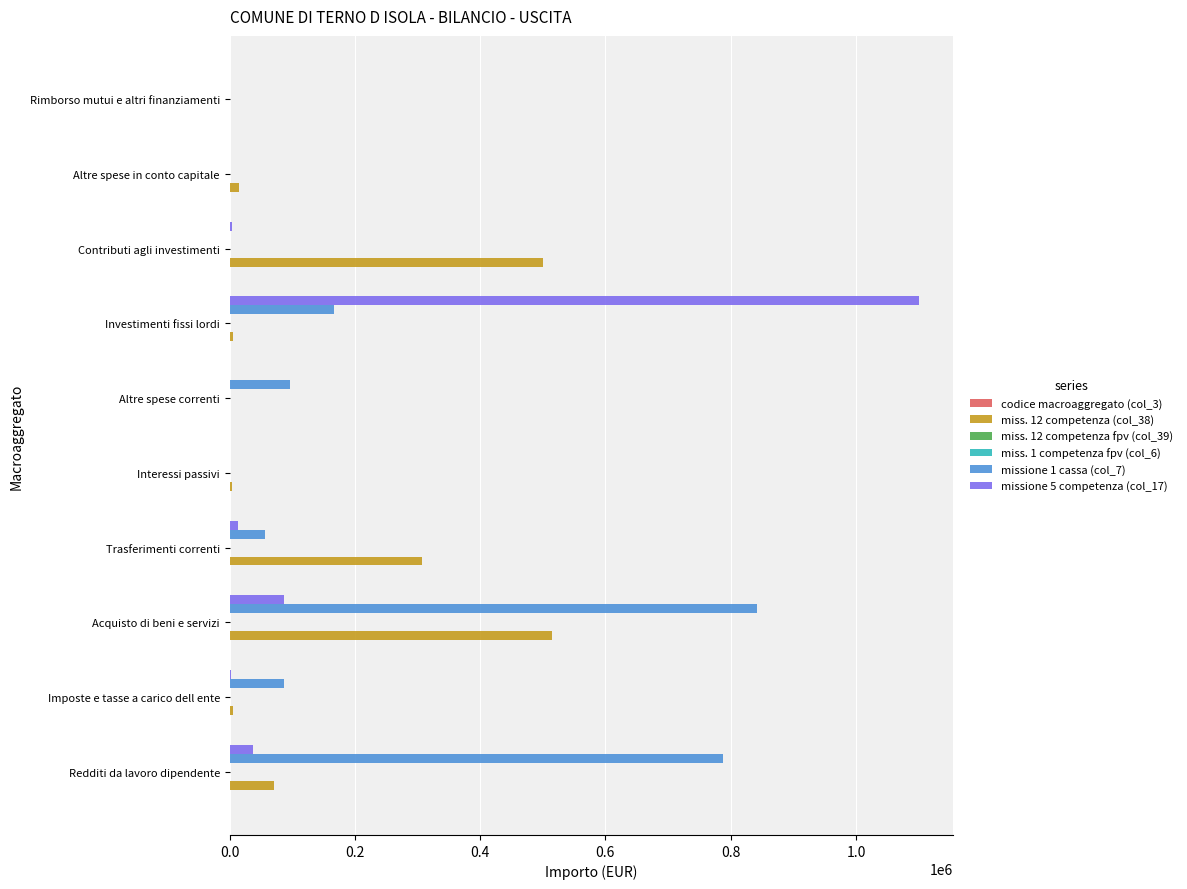

Is the value of miss. 12 competenza (col_38) at Rimborso mutui e altri finanziamenti greater than the value of missione 5 competenza (col_17) at Trasferimenti correnti?

No